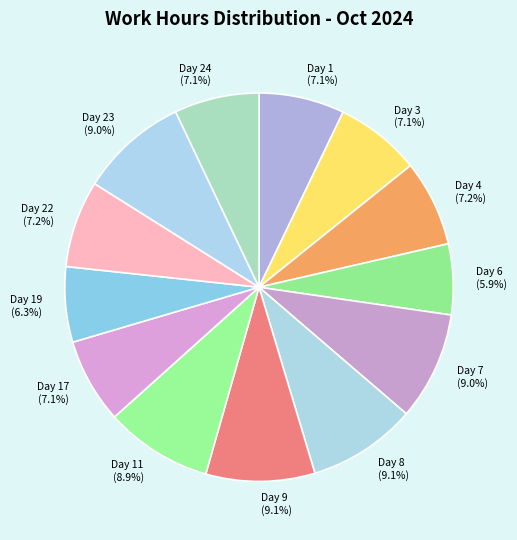

Does Day 22 (7.2%) represent more than half of the total?

No